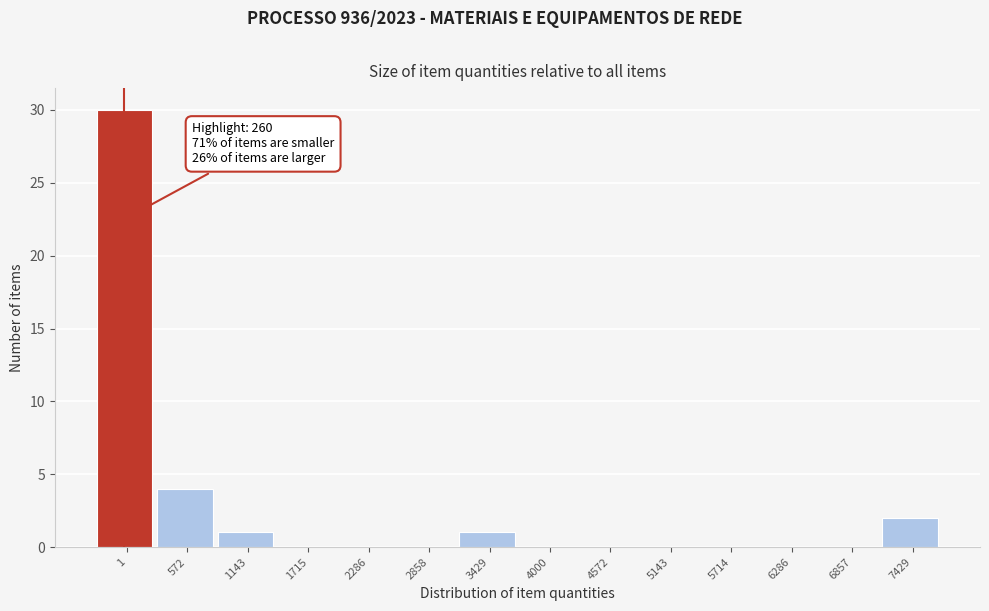

Reading left to right, transcribe all the data shown in this chart.

1=30	572=4	1143=1	1715=0	2286=0	2858=0	3429=1	4000=0	4572=0	5143=0	5714=0	6286=0	6857=0	7429=2